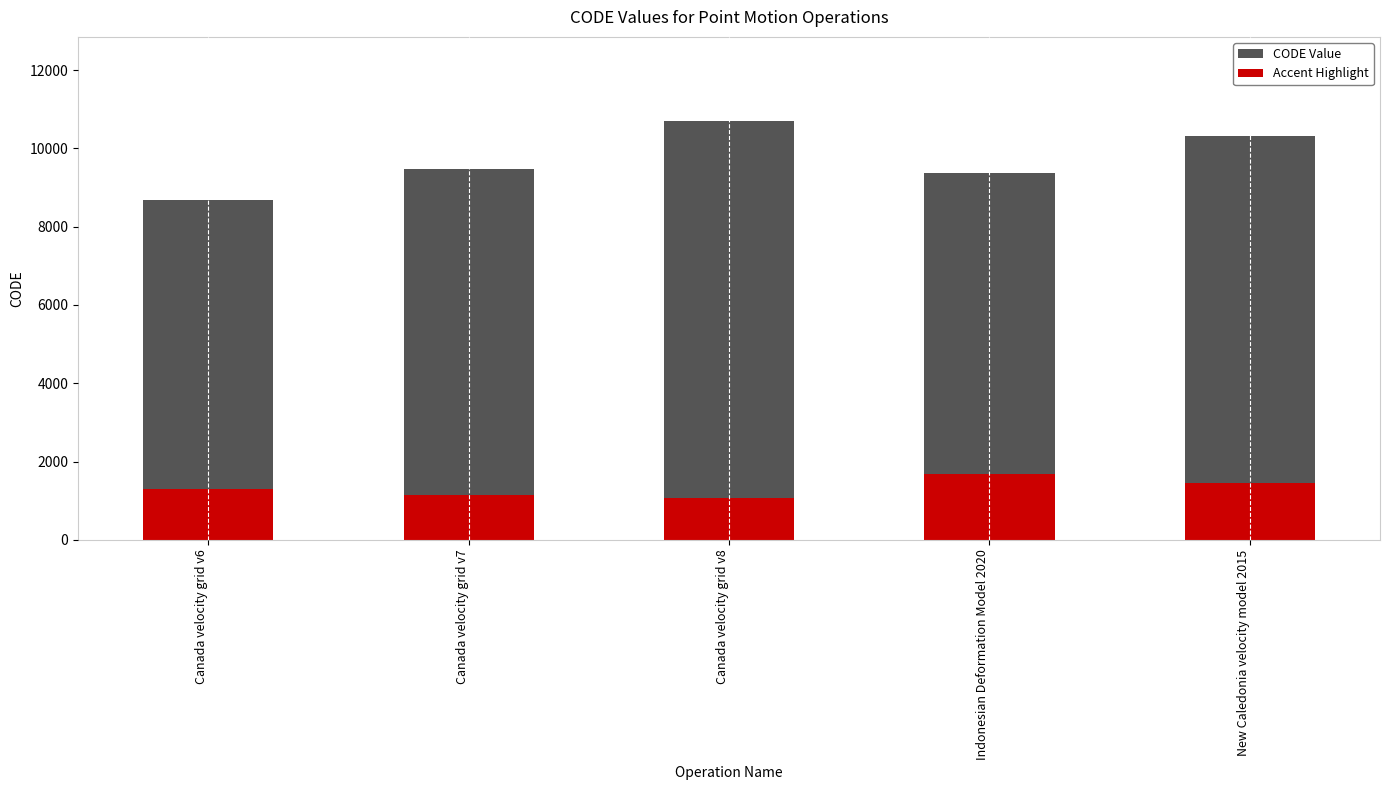

What is the label of the 5th bar from the left?

New Caledonia velocity model 2015